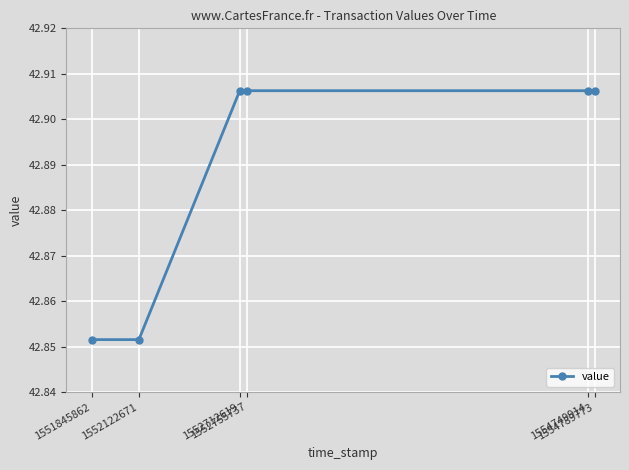

What is the difference between the maximum and minimum values?

0.1